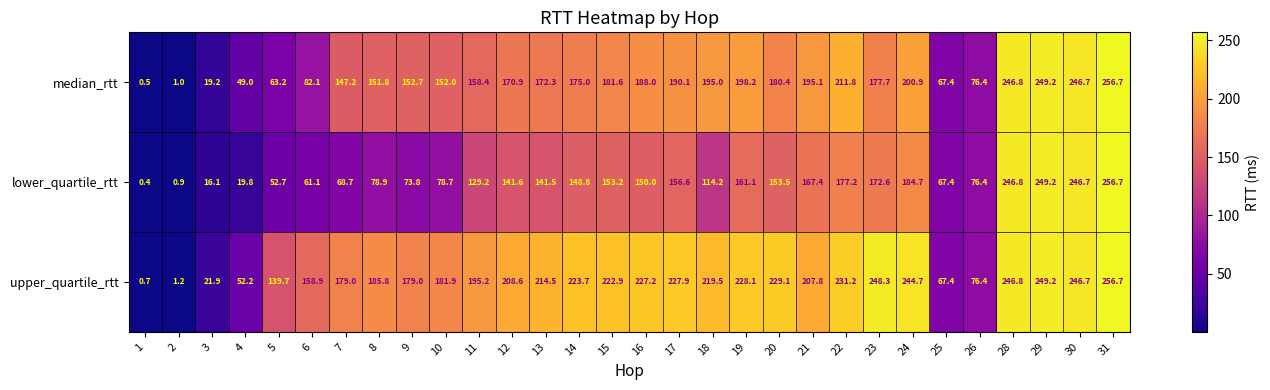

The value of upper_quartile_rtt at 15 is 334.2. True or false?

False